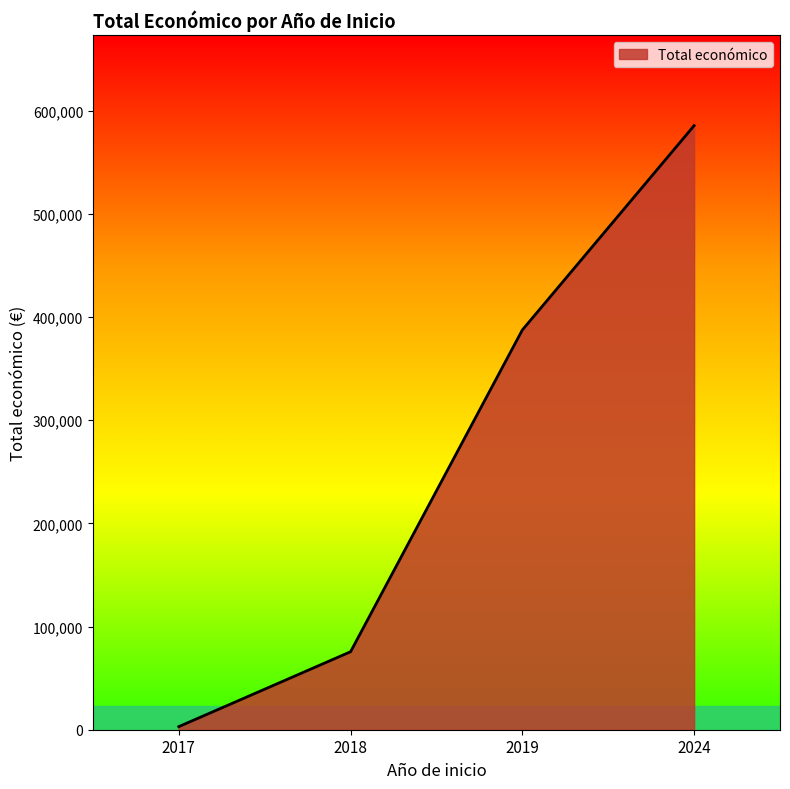

Reading left to right, what are all the values shown in this chart?

2017=3000	2018=75575	2019=387426	2024=585460